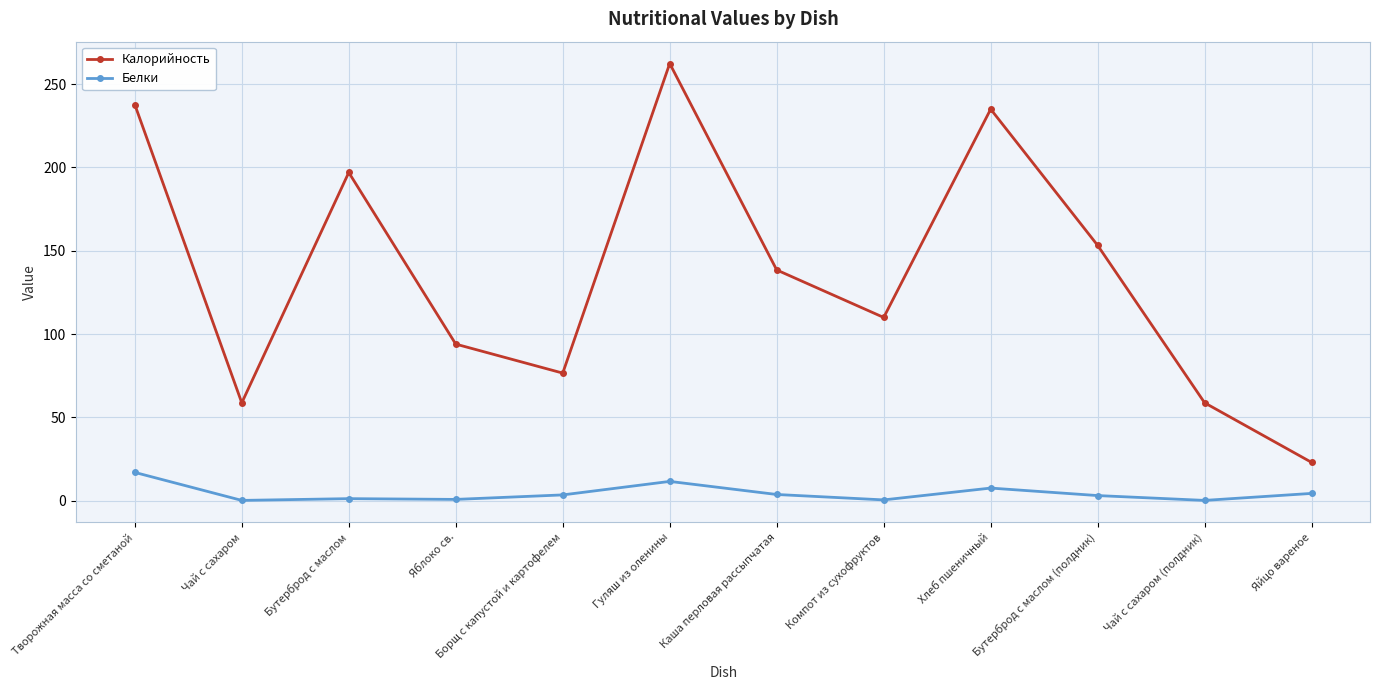

True or false: Белки has more than 1 interior local peaks.

True